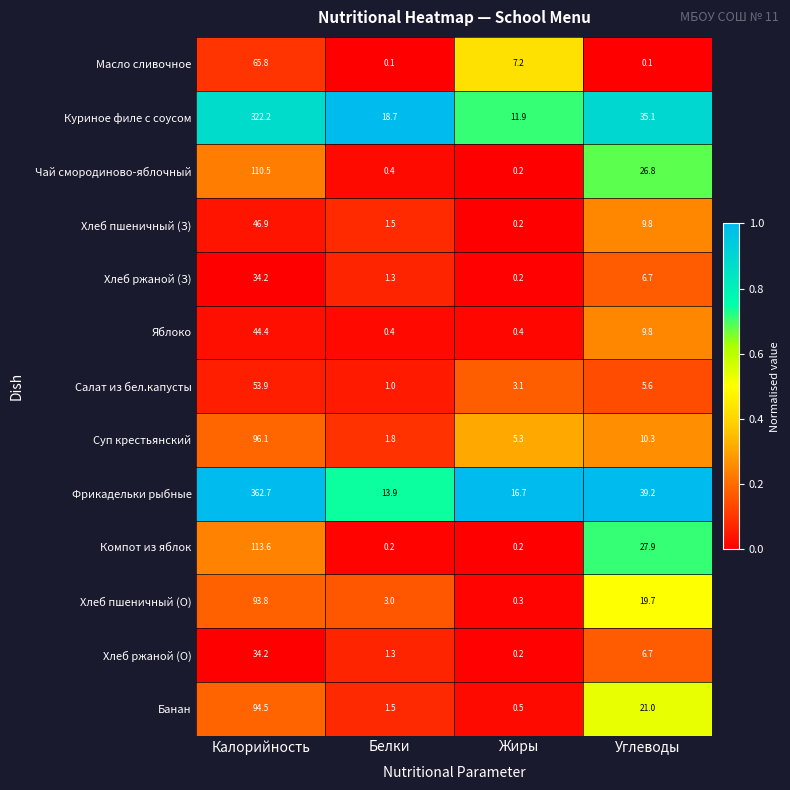

What is the sum of all Чай смородиново-яблочный values?

137.9